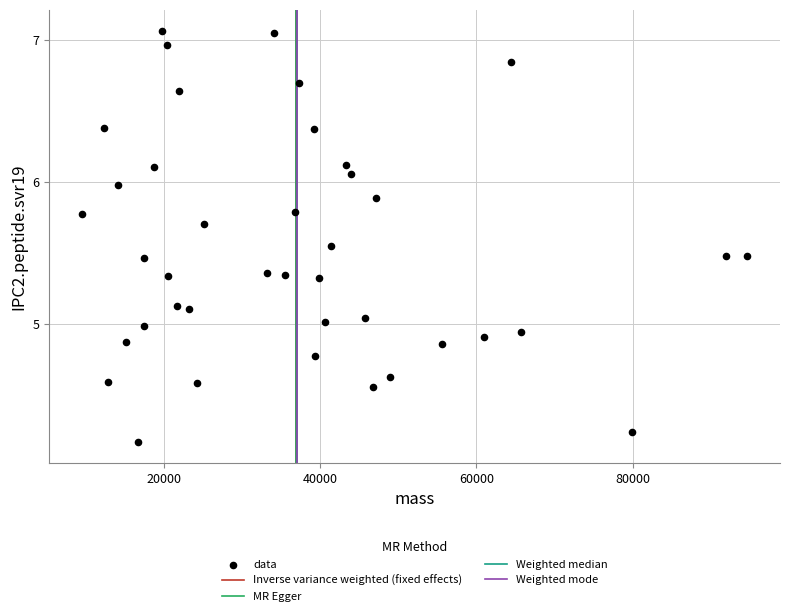

What is the range of Y values (max minus min)?

2.9